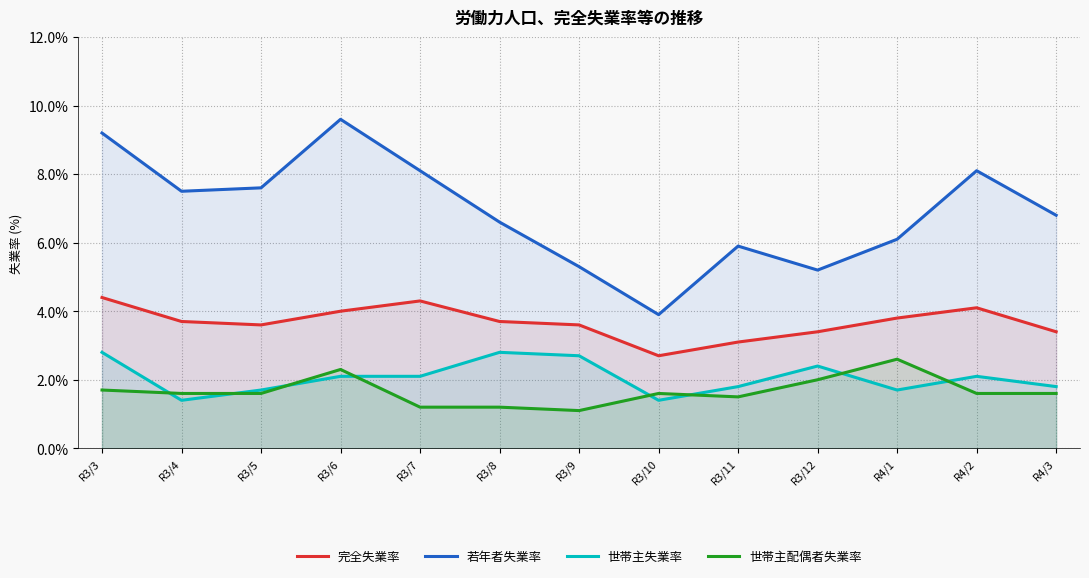

How many lines are shown in the chart?

4